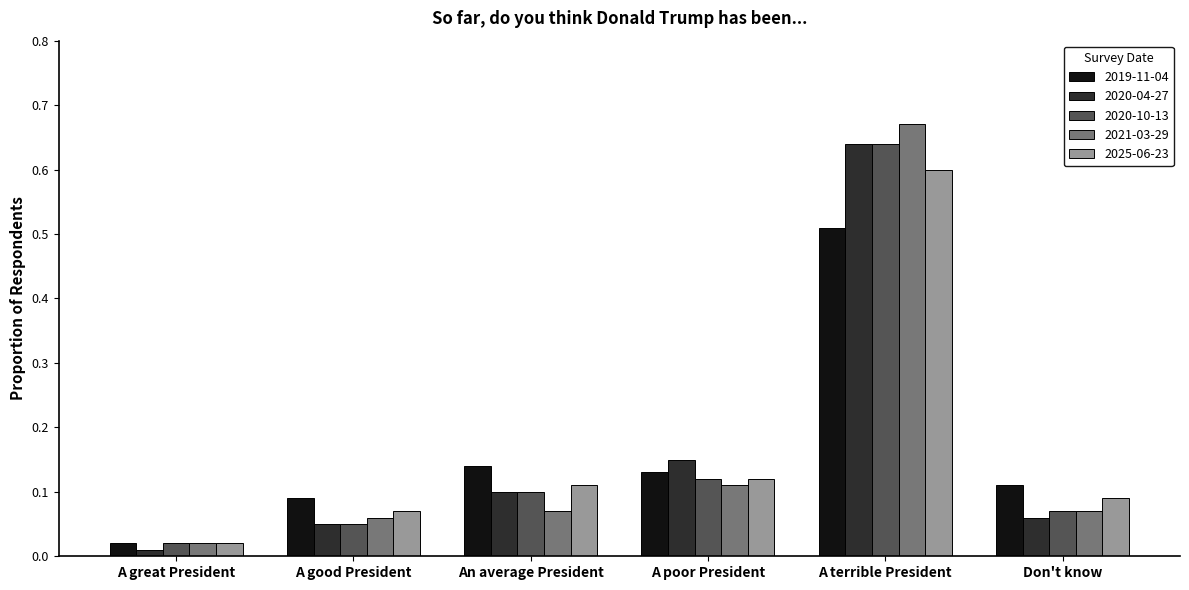

Between An average President and A terrible President, which series saw the biggest shift?

2021-03-29